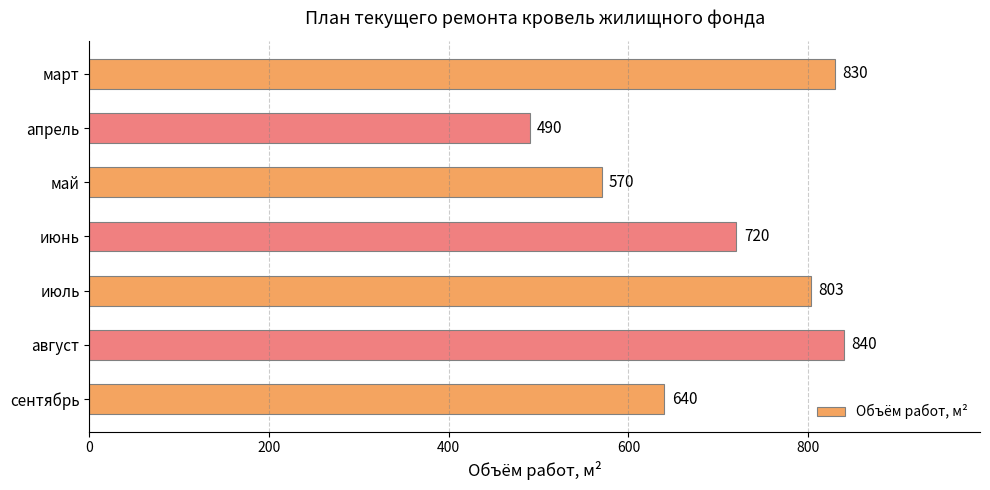

What is the value of the 3rd bar from the top?

570